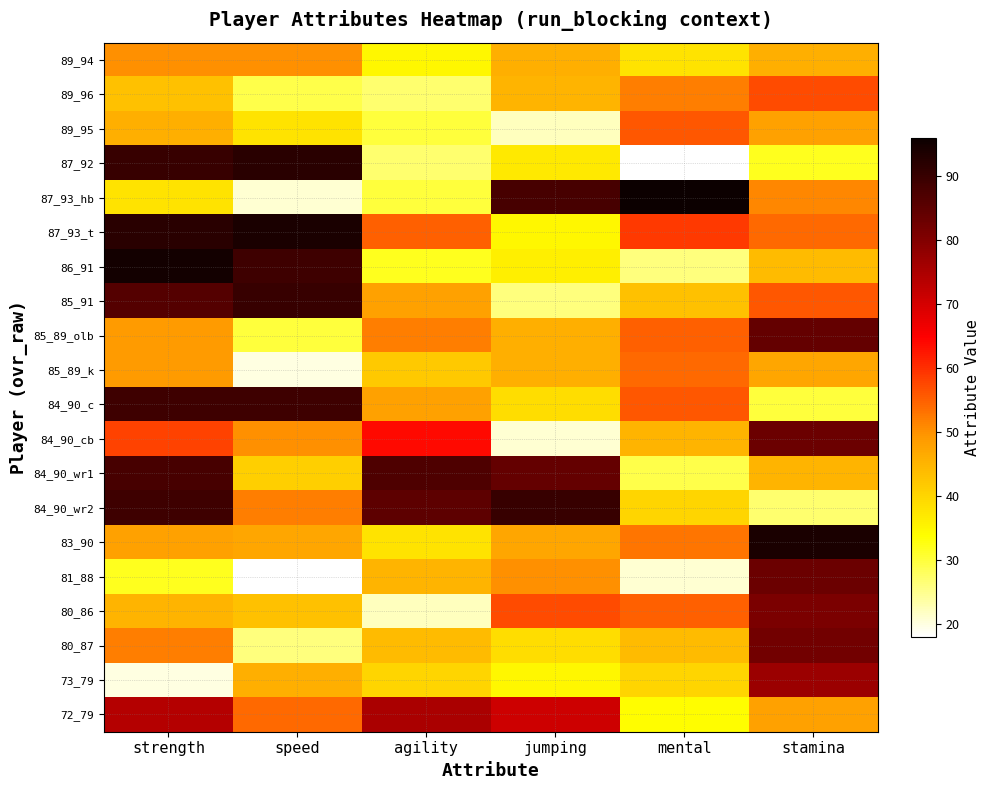

Rank the series at agility from lowest to highest value.

80_86, 89_96, 87_92, 89_95, 87_93_hb, 86_91, 89_94, 83_90, 73_79, 85_89_k, 80_87, 81_88, 85_91, 84_90_c, 85_89_olb, 87_93_t, 84_90_cb, 72_79, 84_90_wr2, 84_90_wr1